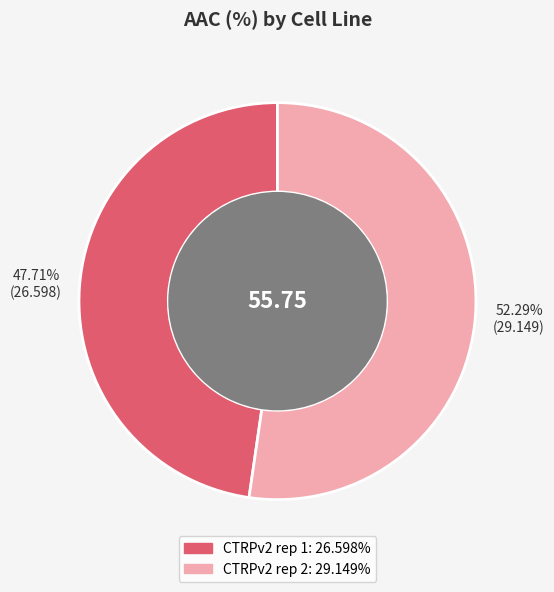

Is it true that CTRPv2 rep 2 is 52% of the pie?

True